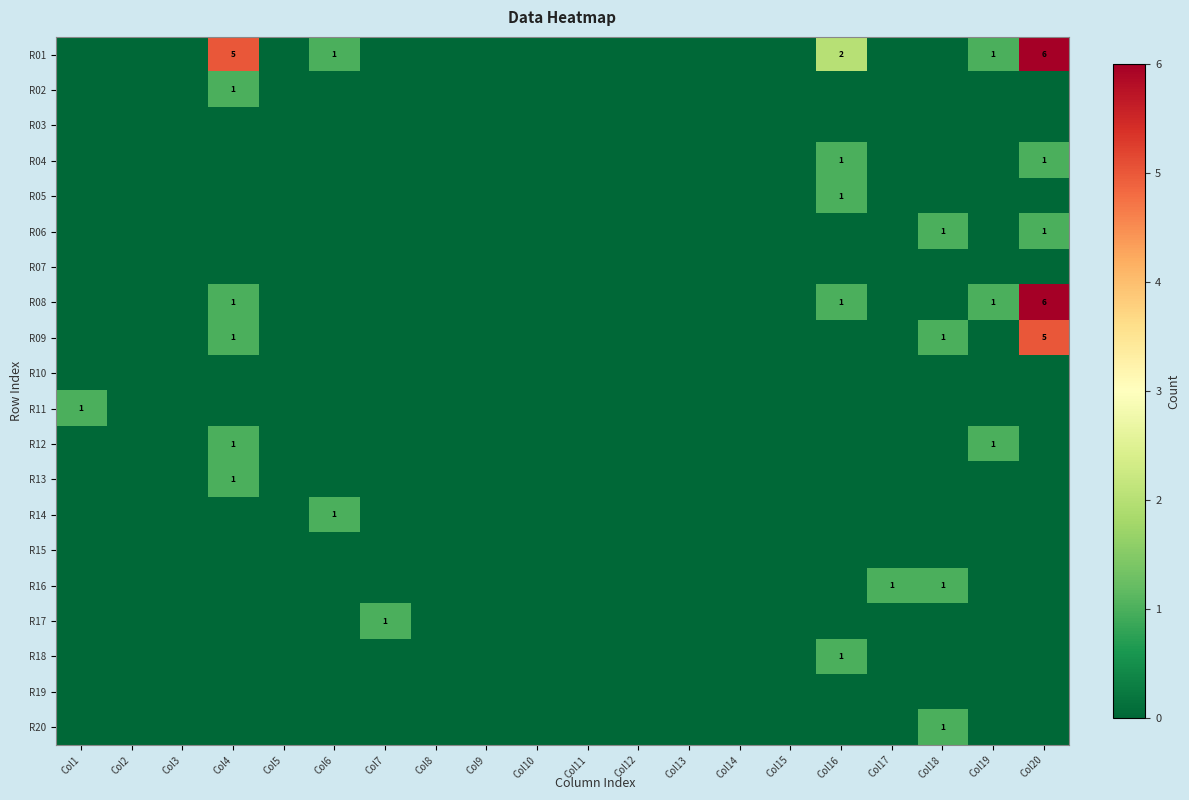

At which category is the sum across all series the highest?

Col20